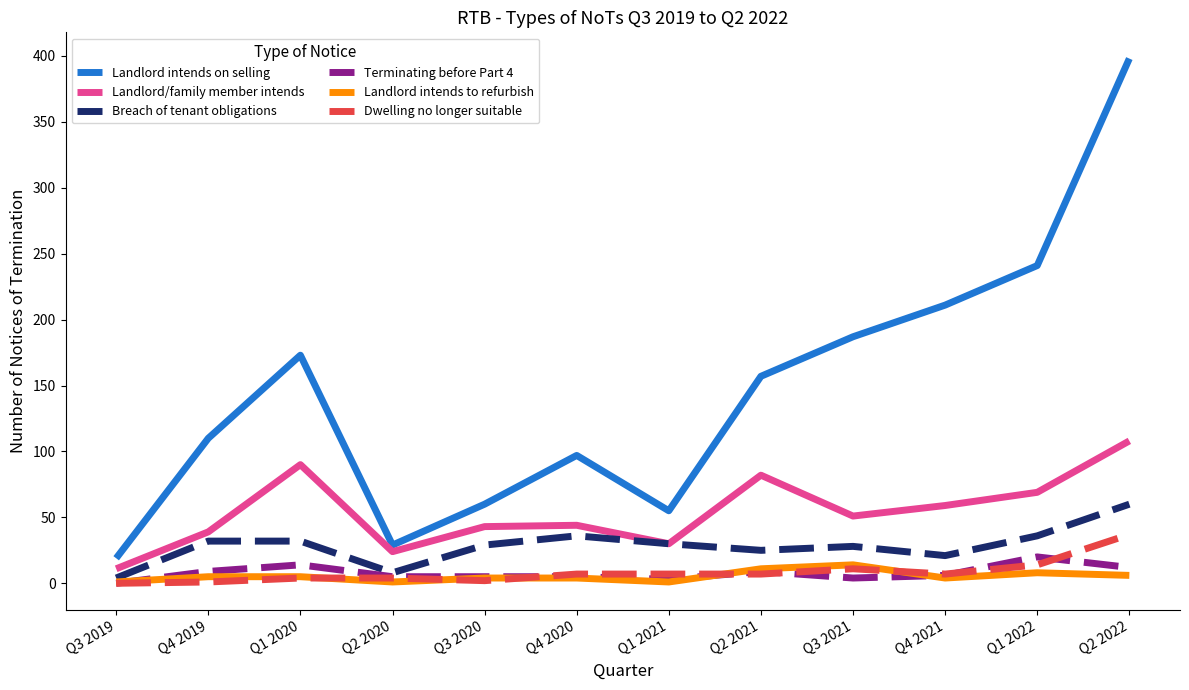

What is the difference between the second highest and second lowest values in the Landlord intends to refurbish series?

10